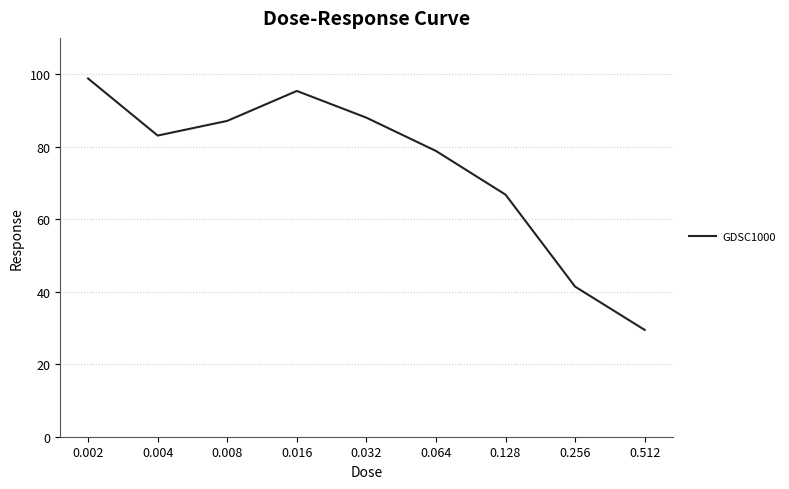

Count the number of values greater than 83.

5